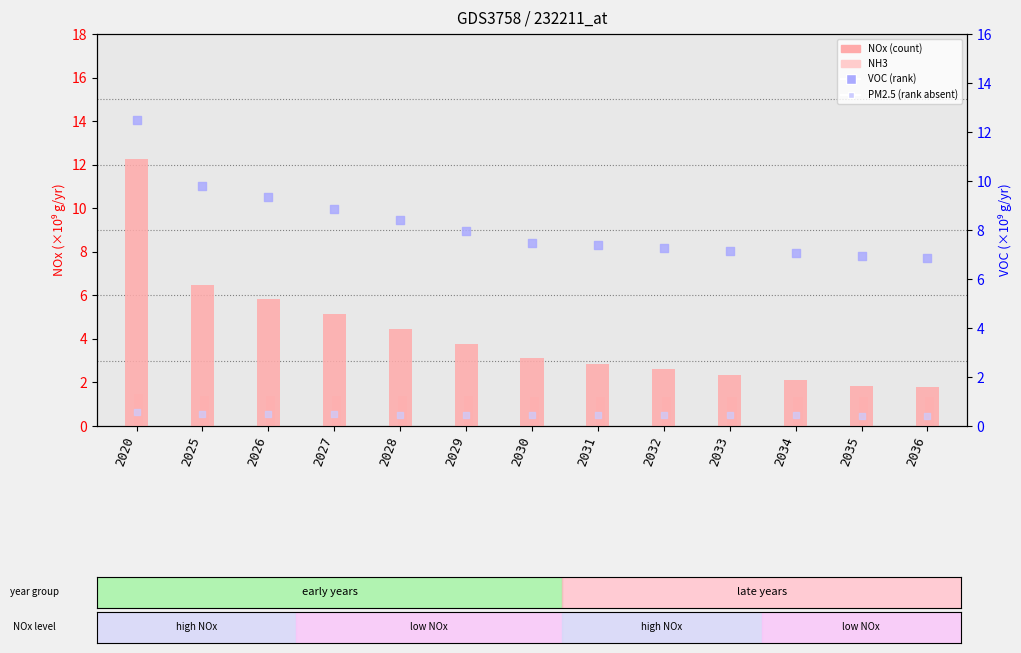

Which series has the largest total across all categories?

VOC (rank)